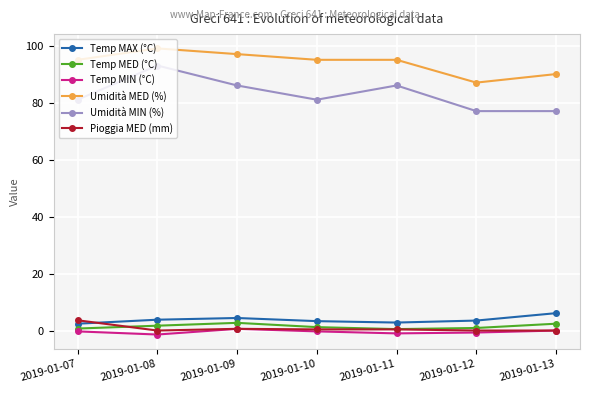

What is the highest value of the Pioggia MED (mm) series?

3.6